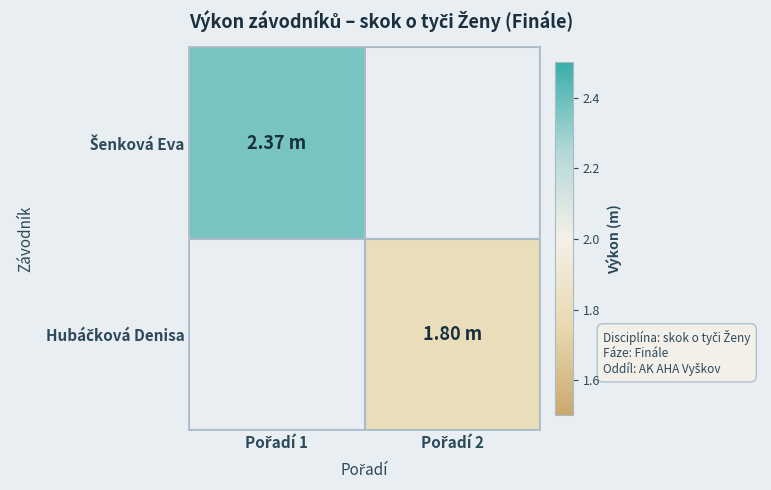

Which series has the largest range (max minus min)?

Šenková Eva